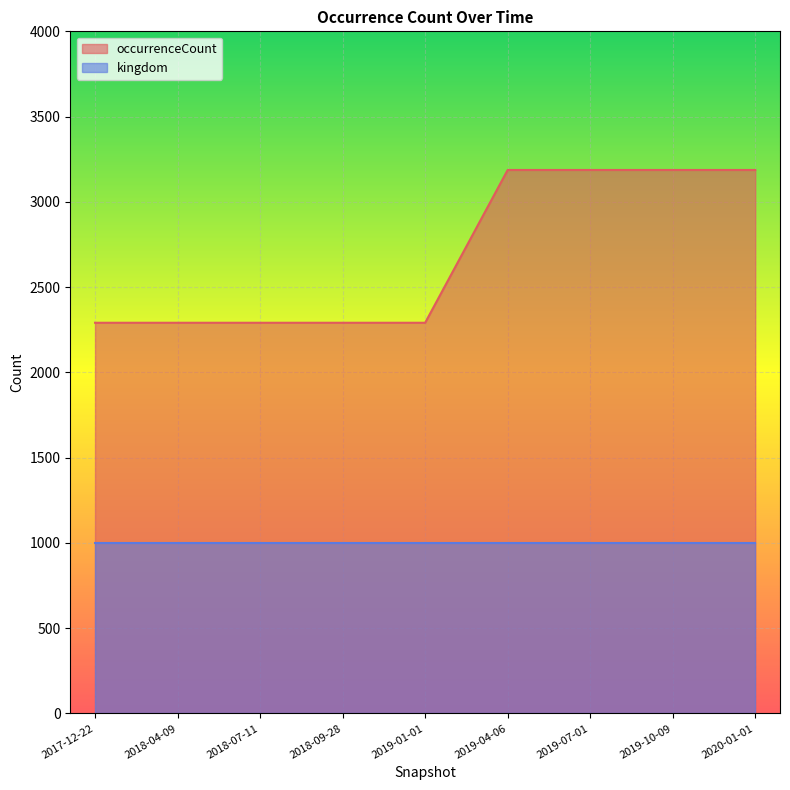

What is the sum of the values at 2019-10-09 and 2017-12-22?

5478